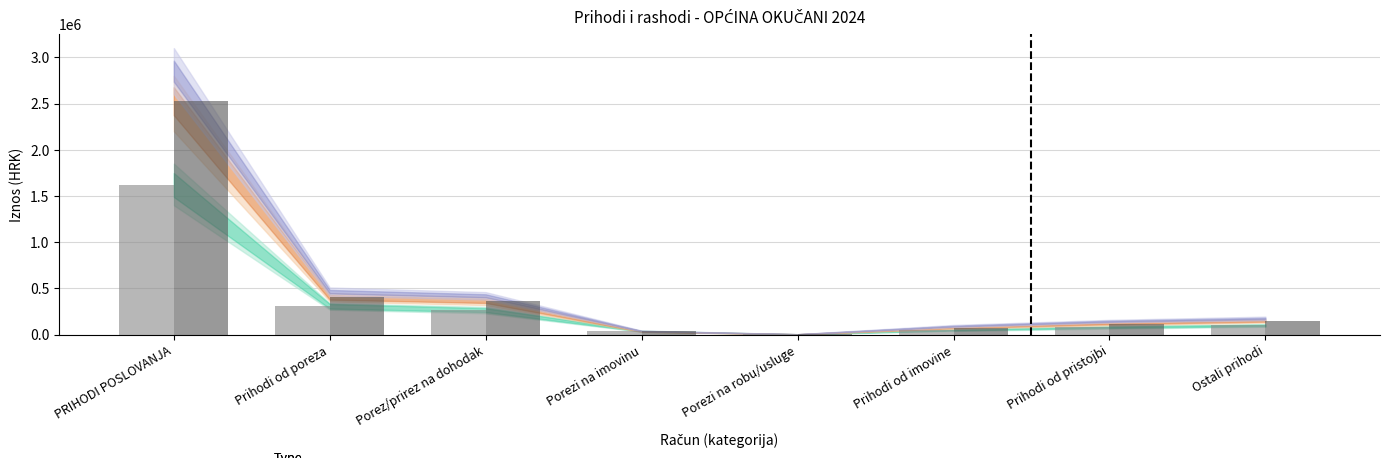

What is the greatest value displayed?

2524794.6